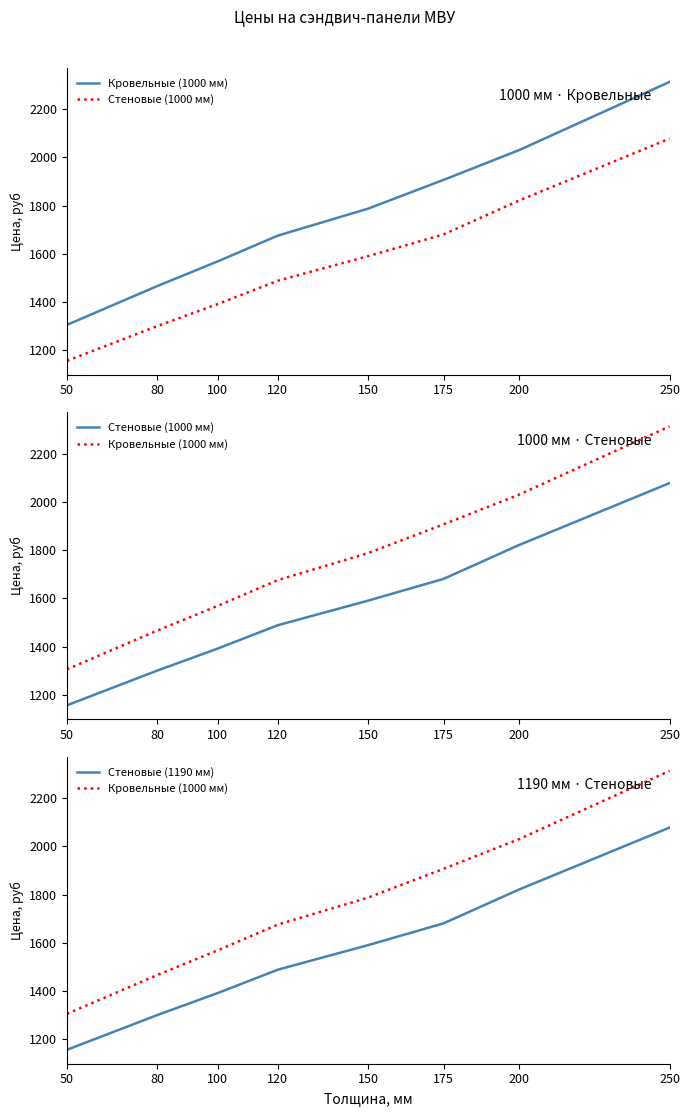

What is the difference between the Стеновые (1190 мм) values at 80 and 150?

290